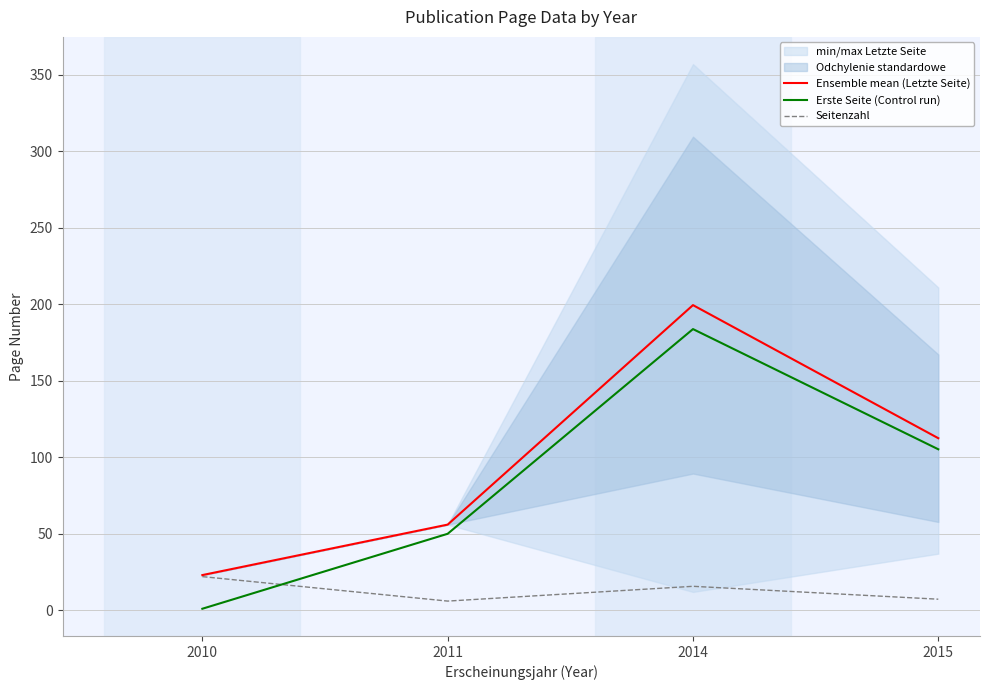

What is the sum of all Ensemble mean (Letzte Seite) values?

390.9